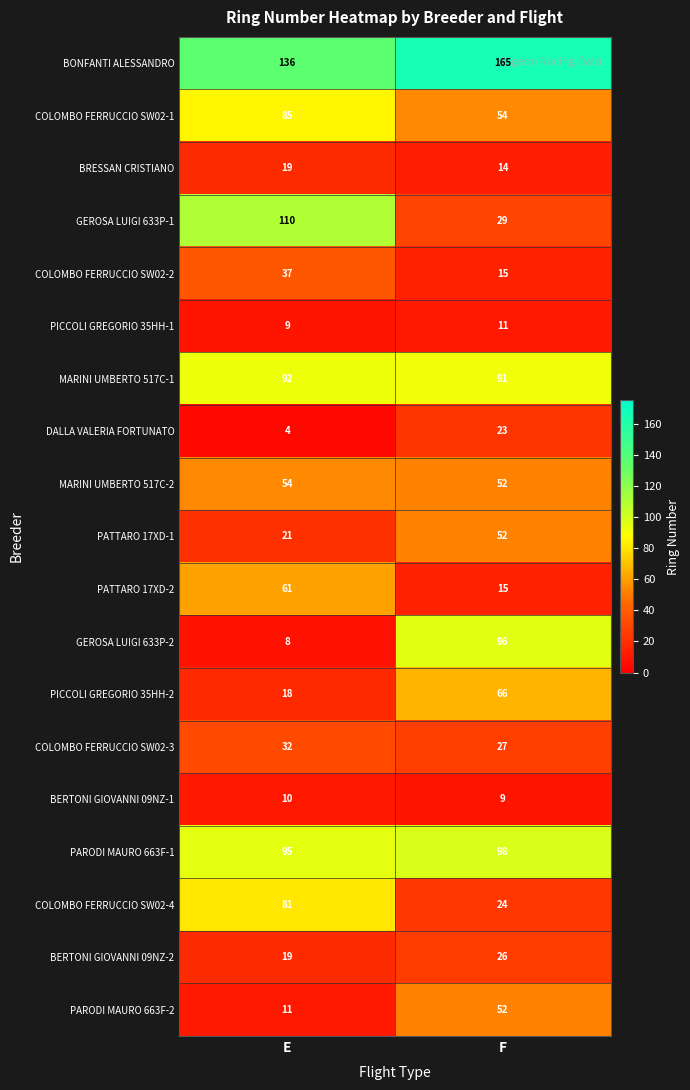

At which category does the chart reach its minimum across all series?

E